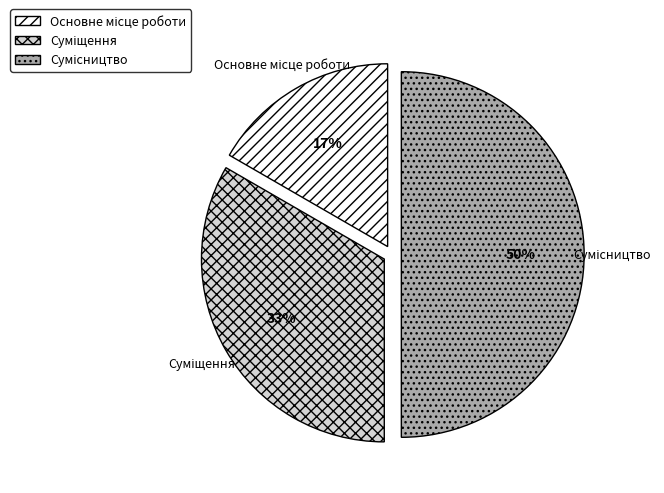

To the nearest percent, what is the difference between the largest and smallest slice percentages?

33%